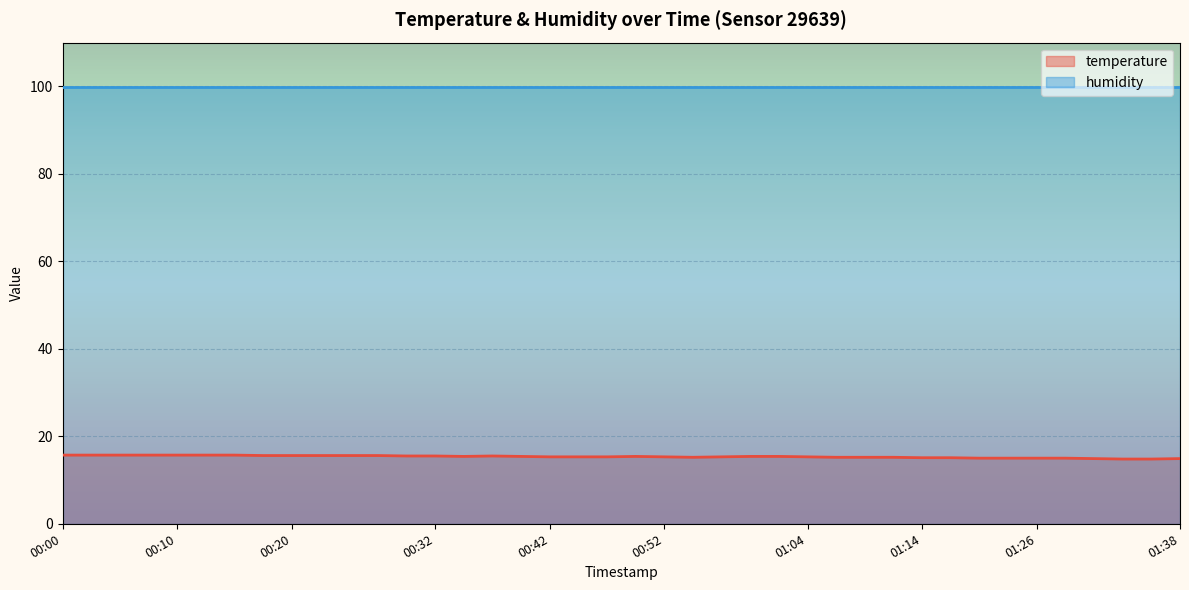

What is the approximate value at 00:49?

15.4